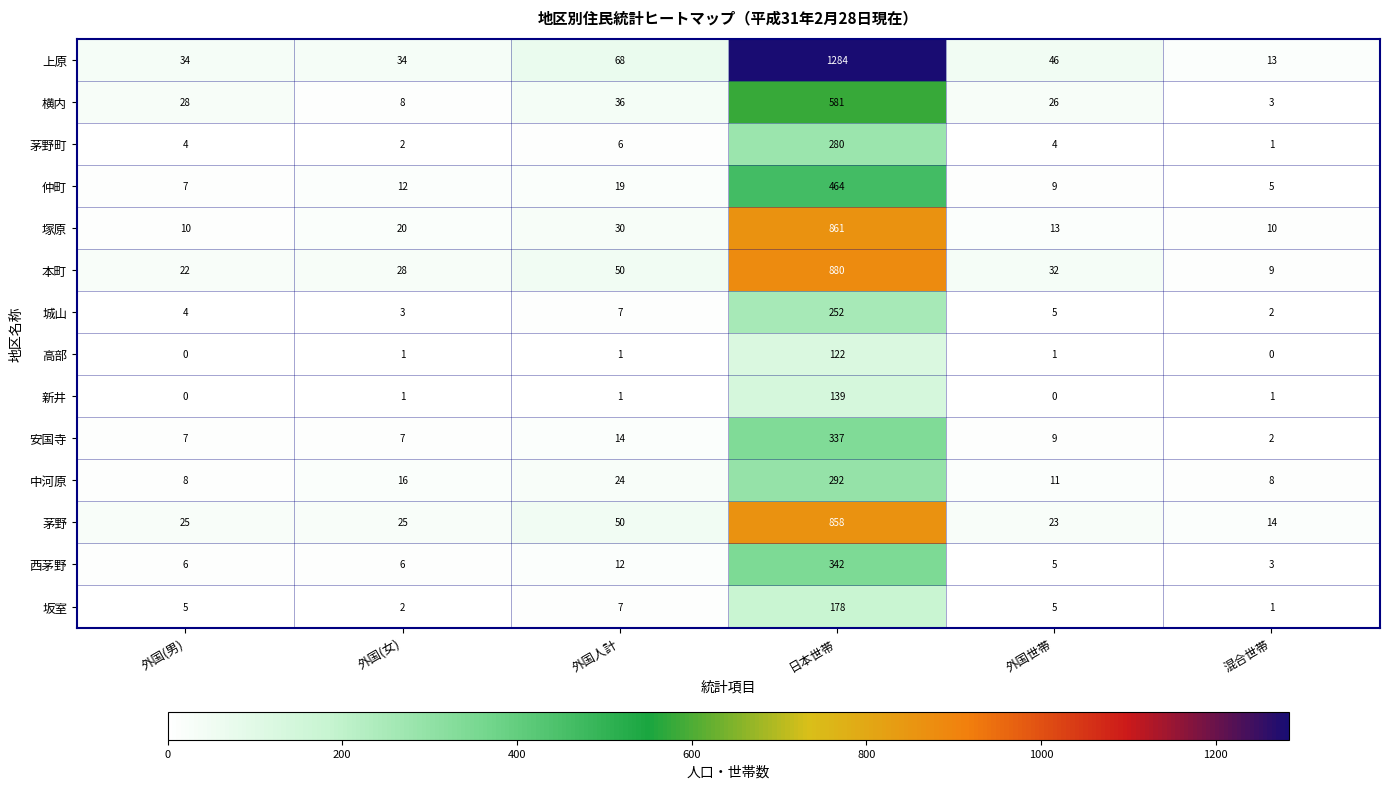

Which series changed the most between 外国(男) and 外国(女)?

横内